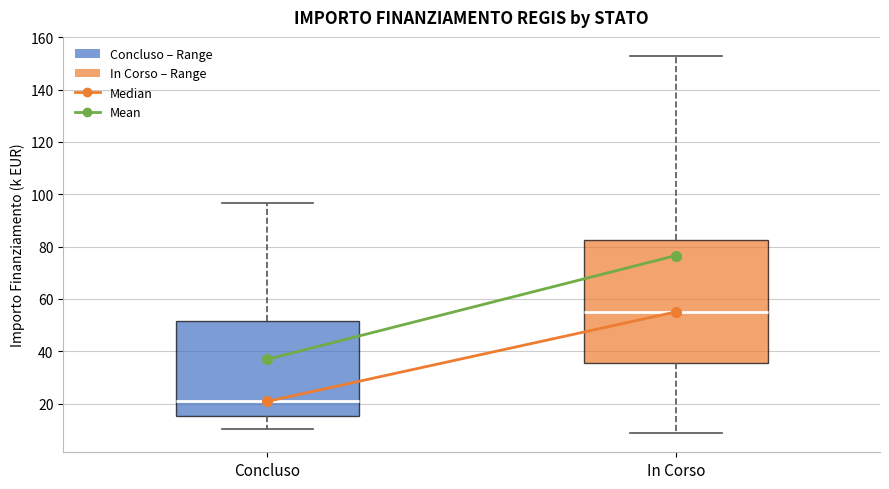

Which box's median line is the lowest?

Concluso